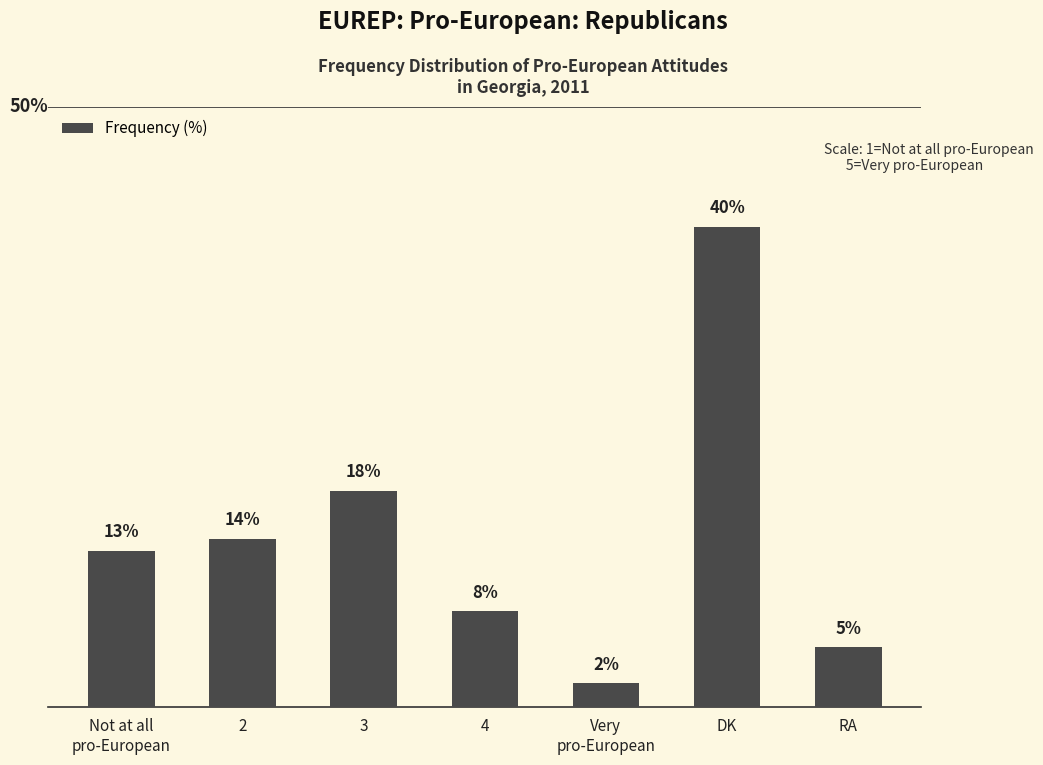

What is the label of the 7th bar from the left?

RA